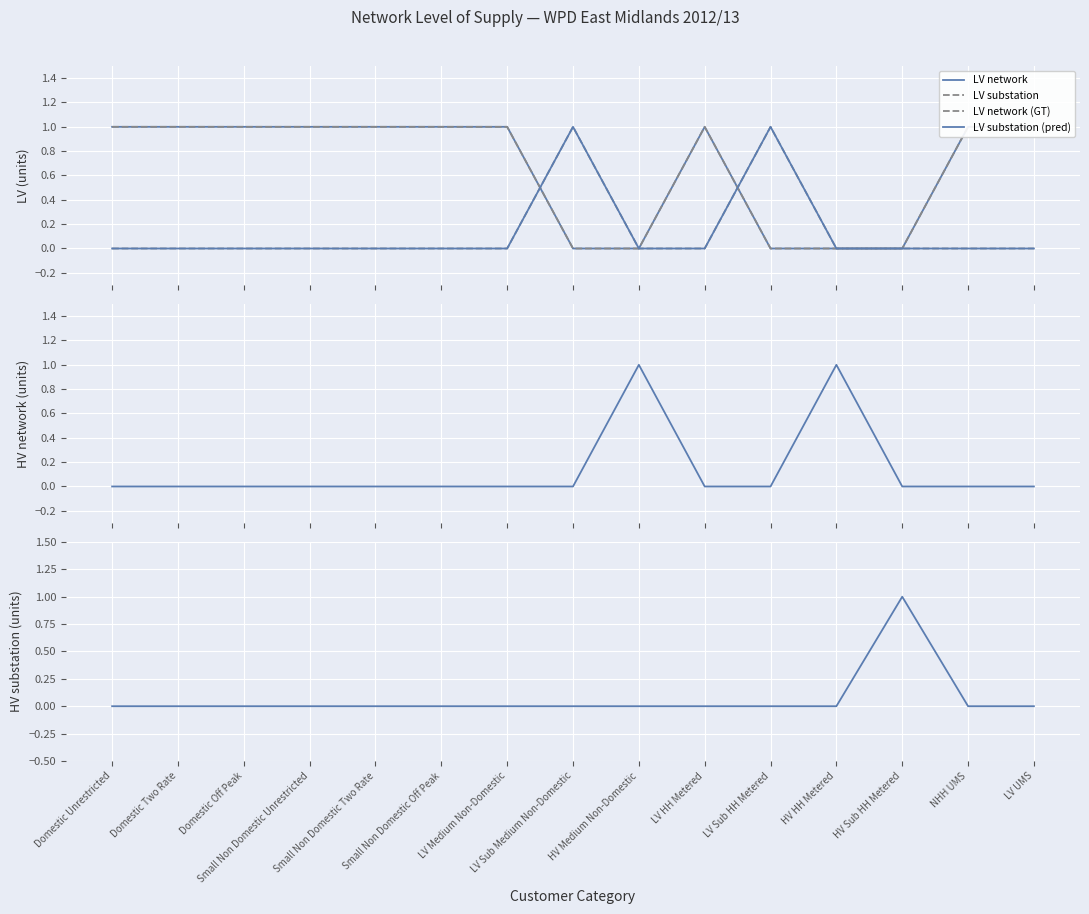

How many lines are shown in the chart?

6